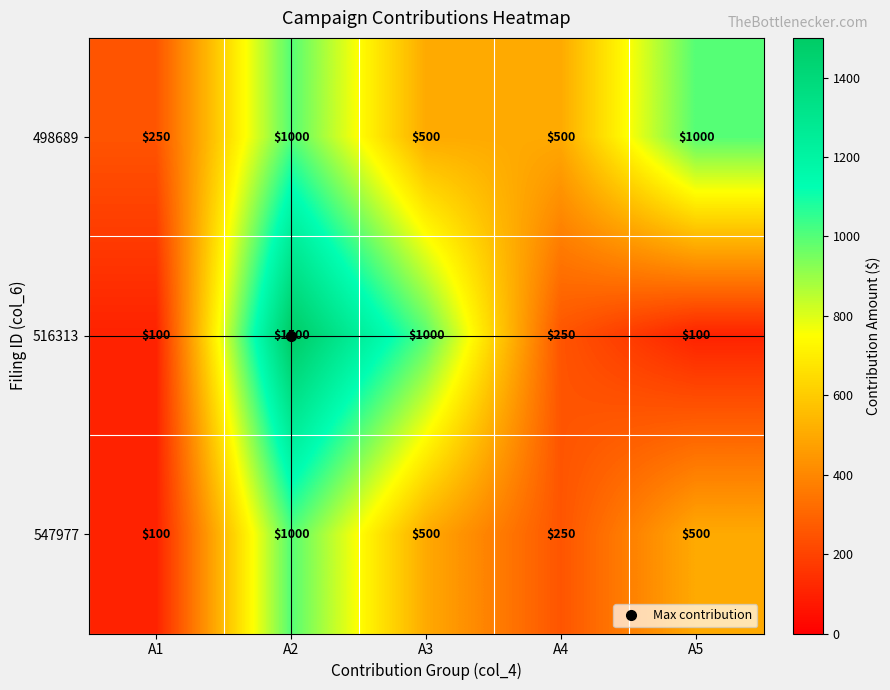

Count the number of categories in the chart.

5